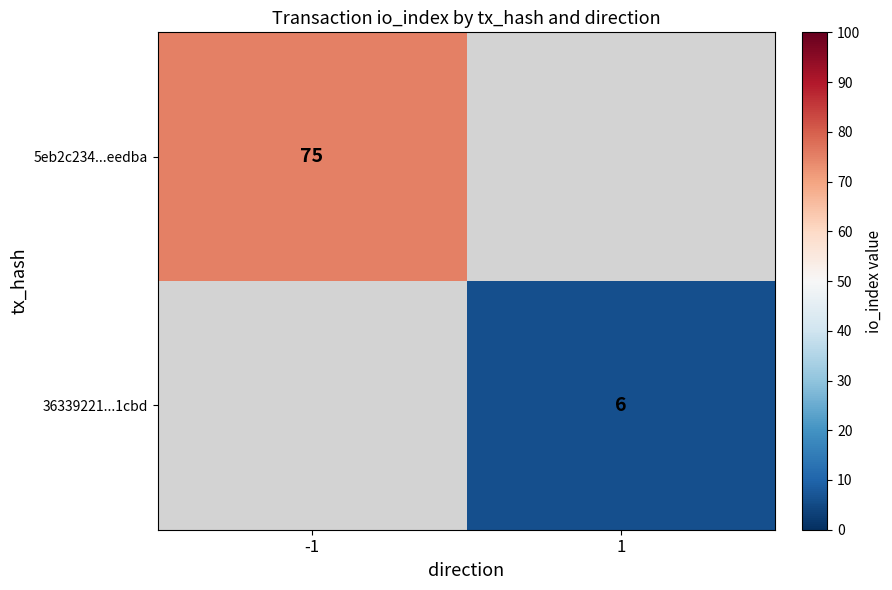

Is it true that 36339221...1cbd equals 4 at 1?

False